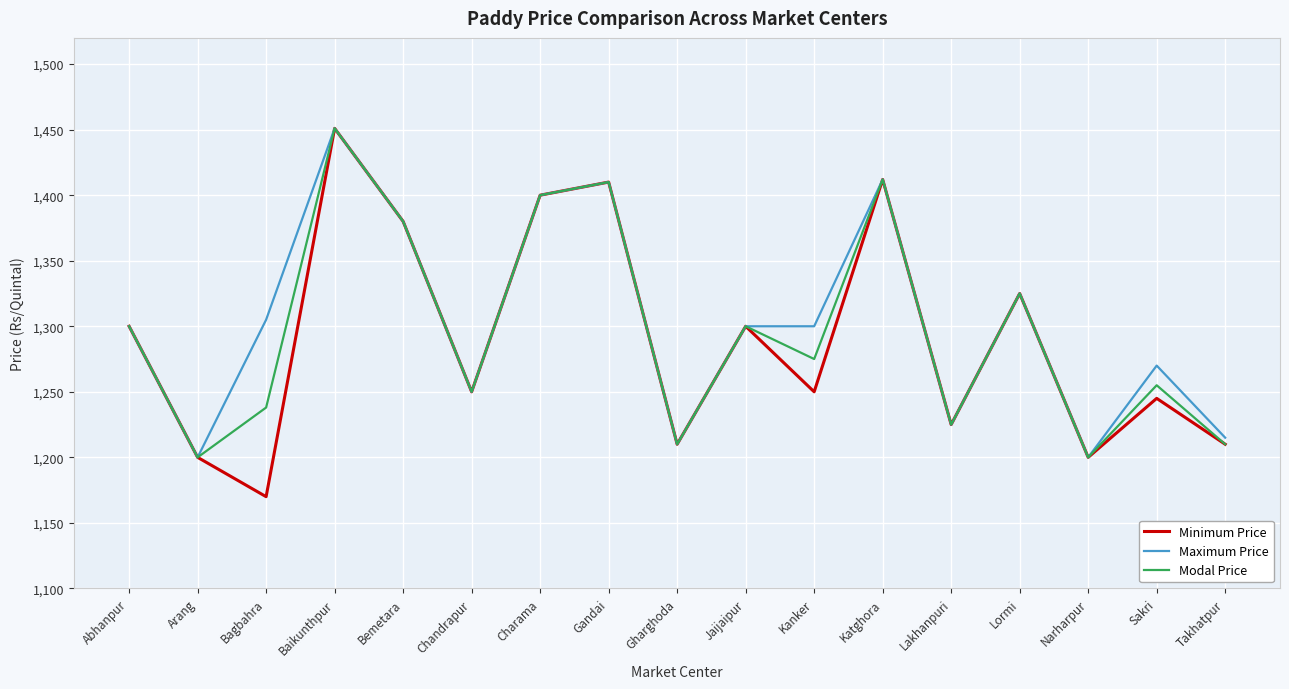

What is the spread (max minus min) of values at Kanker?

50